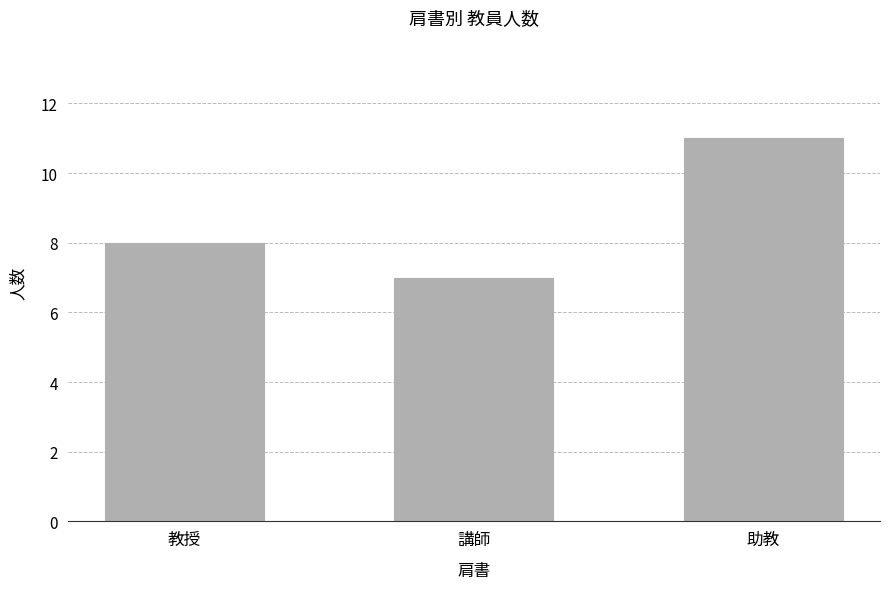

Which has a higher value, 講師 or 教授?

教授